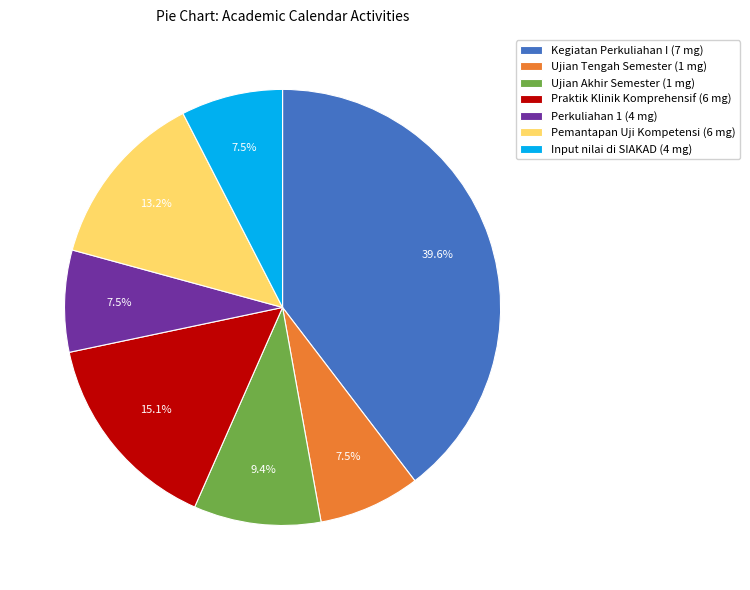

How many segments does this pie chart have?

7